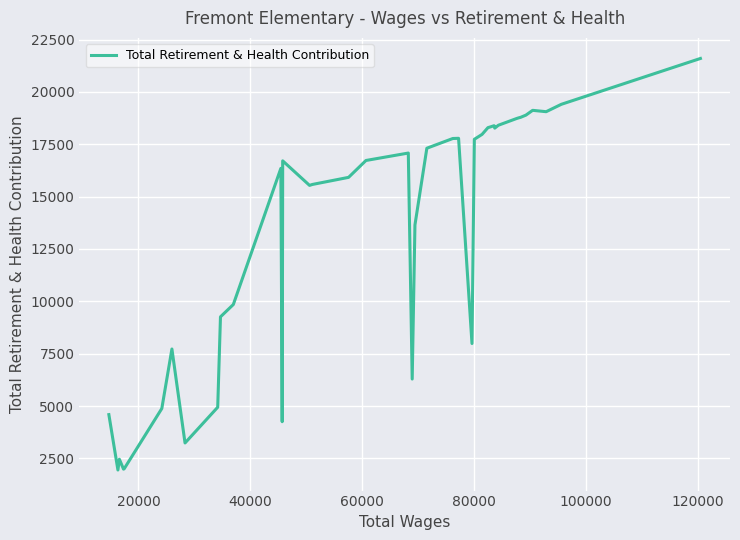

What is the greatest value displayed?

21599